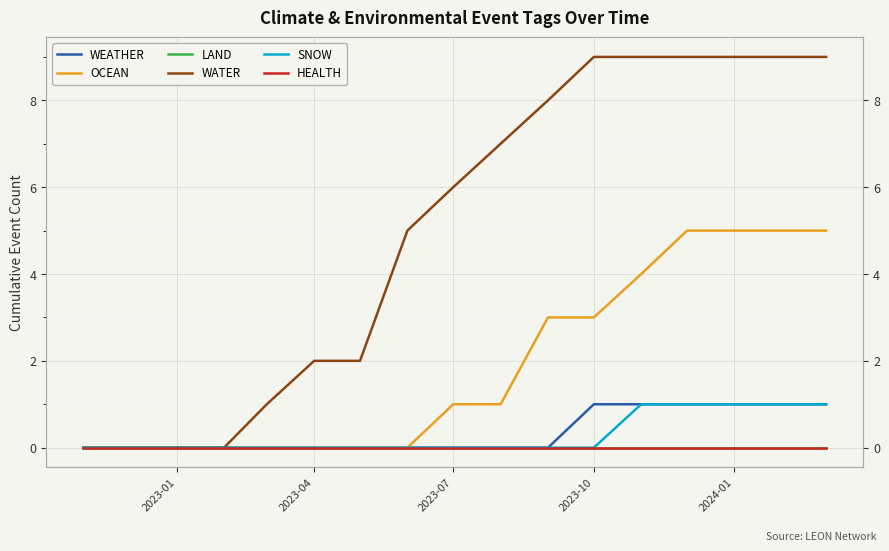

Between 2023-04 and 2023-07, which is larger?

2023-04